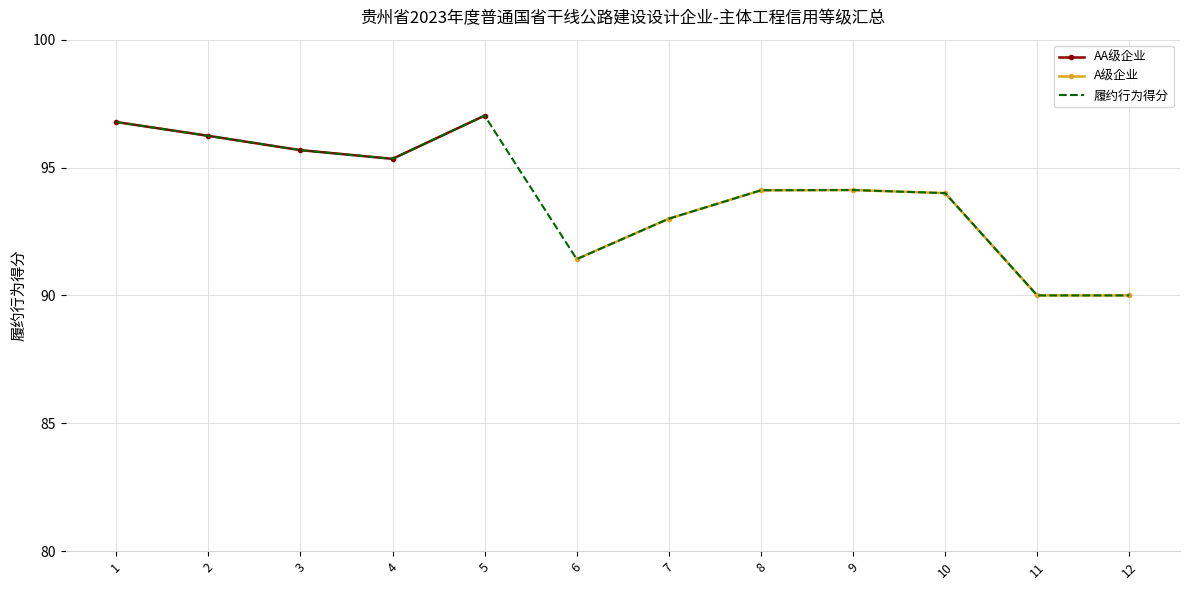

Rank the categories by value from highest to lowest.

5, 1, 2, 3, 4, 9, 8, 10, 7, 6, 11, 12